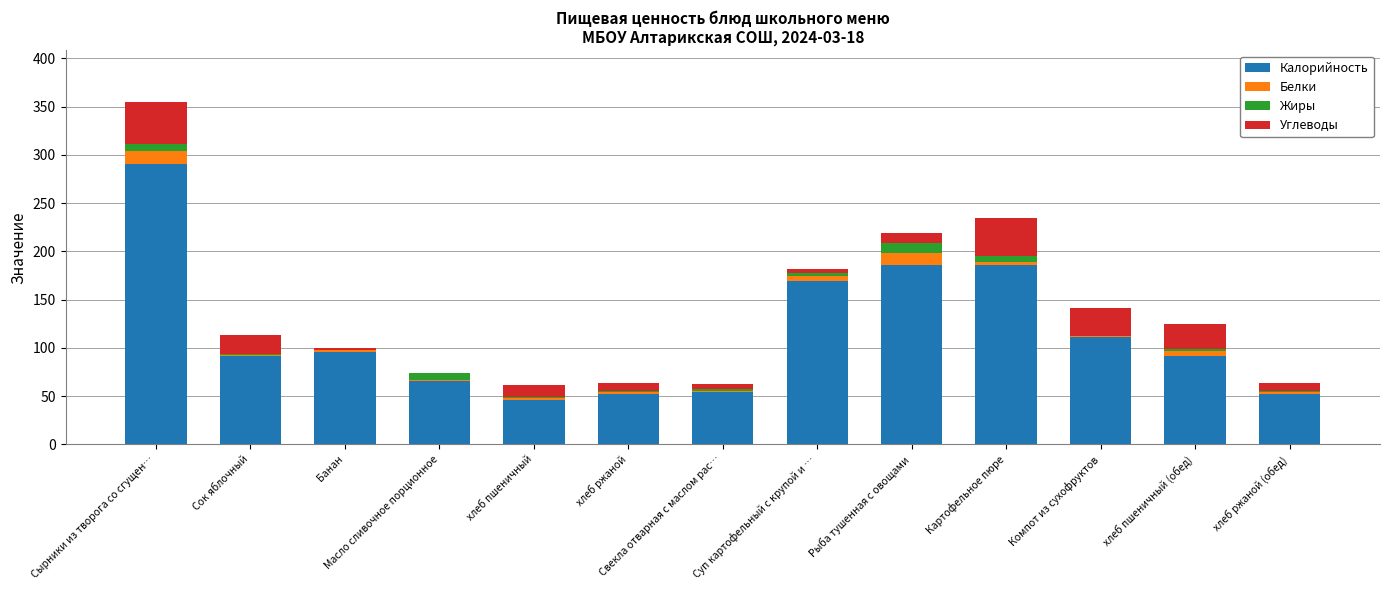

The Калорийность series shows 19.6 at хлеб ржаной (обед). True or false?

False